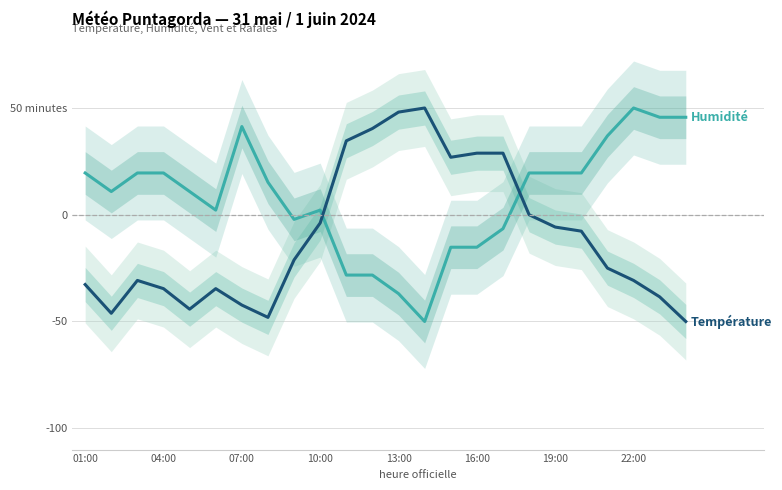

Rank the series by their average value, from highest to lowest.

Humidité (%), Température (°C)